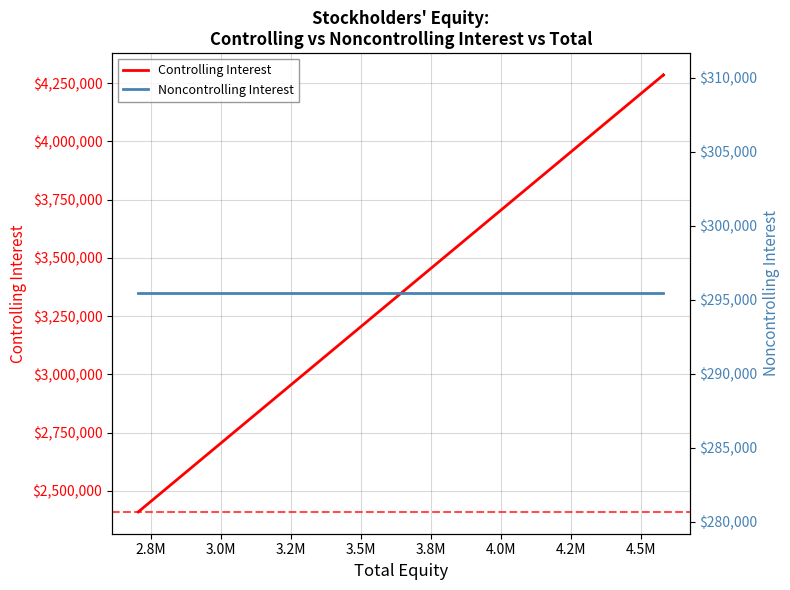

Is this an area chart (filled region under the line)?

No